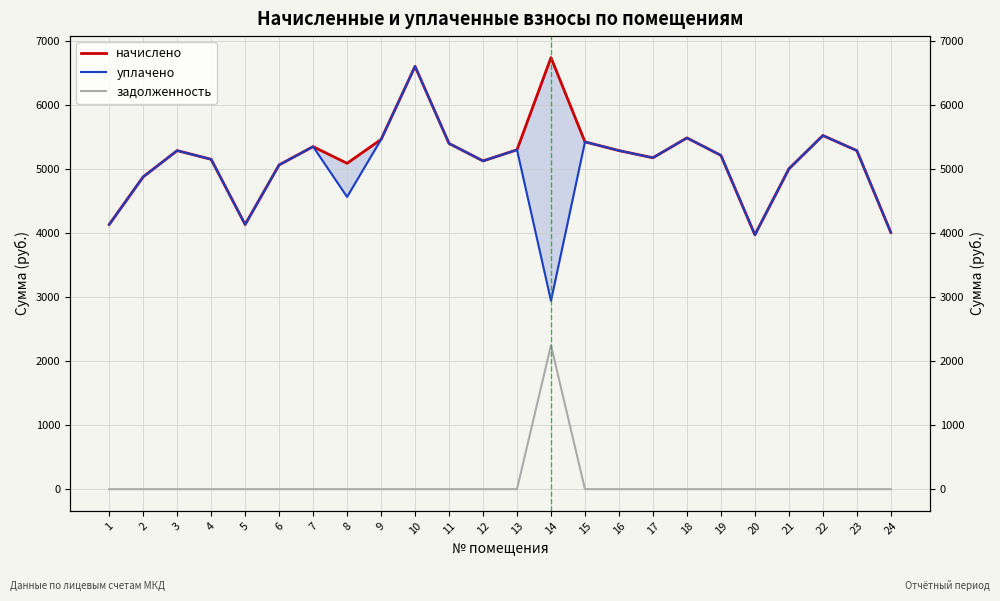

What is the maximum value for задолженность?

2248.0